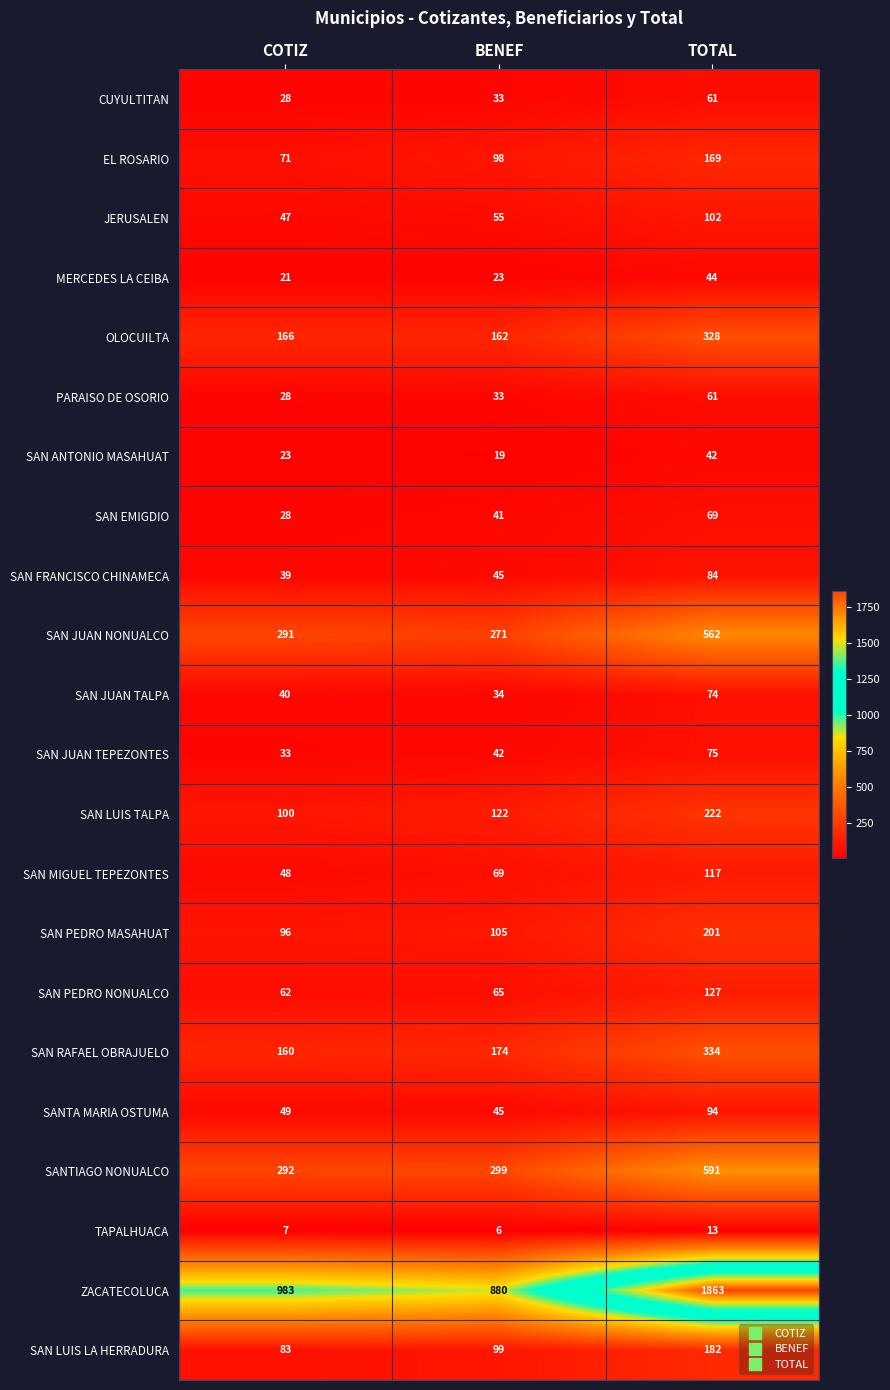

What is the sum of the CUYULTITAN values at TOTAL and BENEF?

94